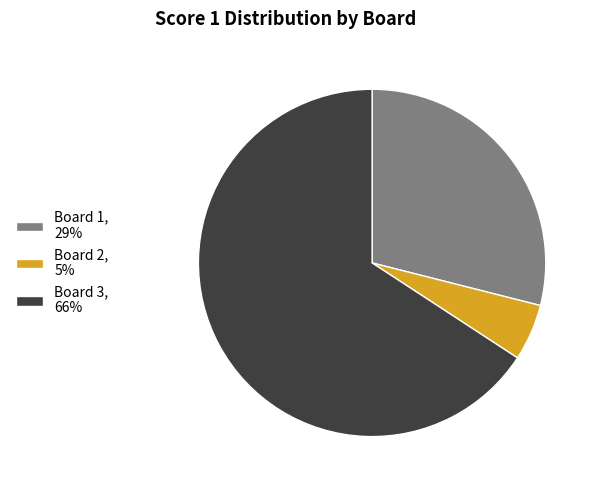

Which has a higher value, Board 1, 29% or Board 3, 66%?

Board 3, 66%